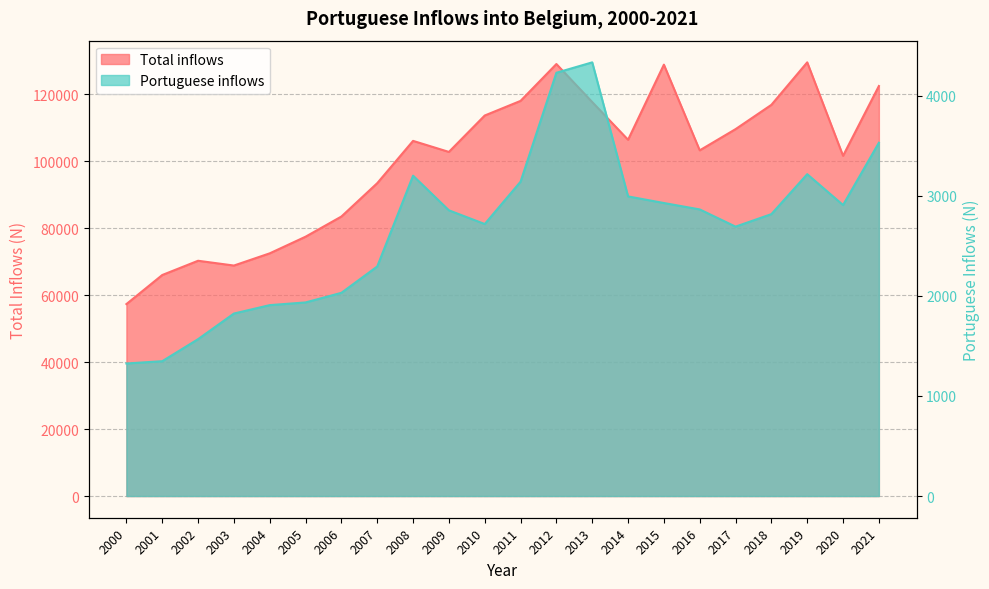

What is the spread (max minus min) of values at 2003?

66977